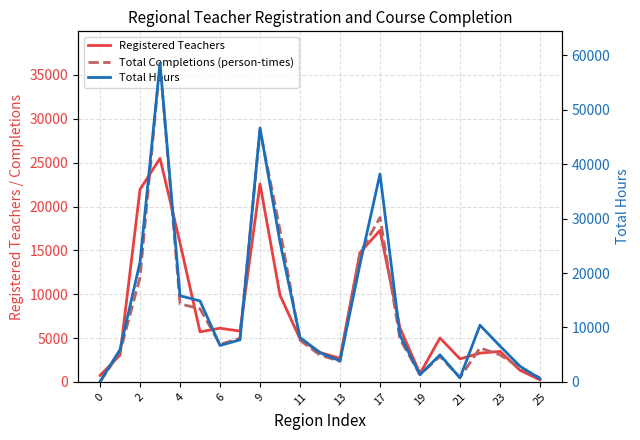

What are all the series names shown in the legend?

Registered Teachers, Total Completions (person-times), Total Hours